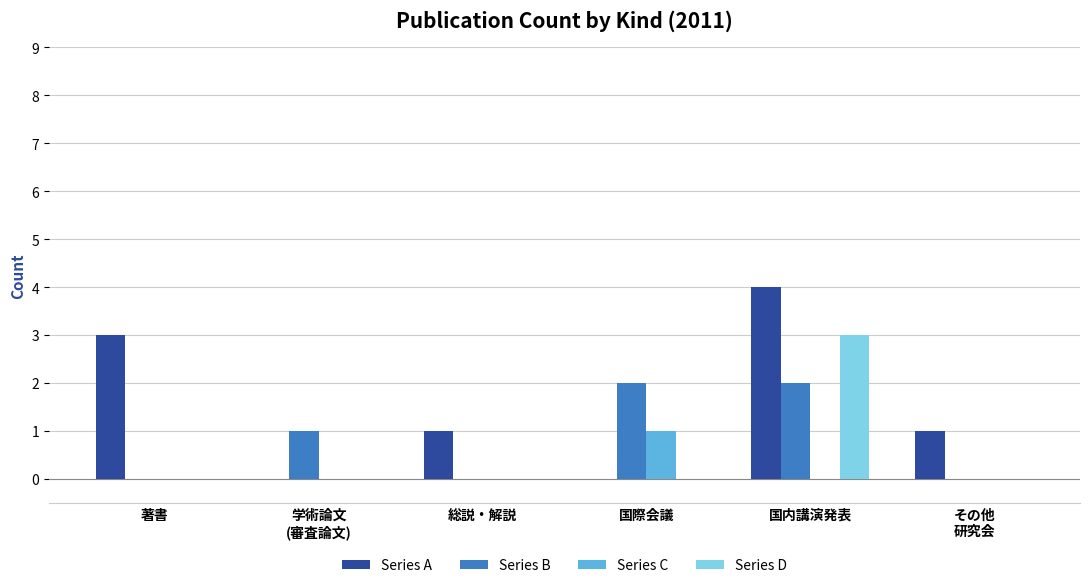

Which series has the largest total across all categories?

Series A